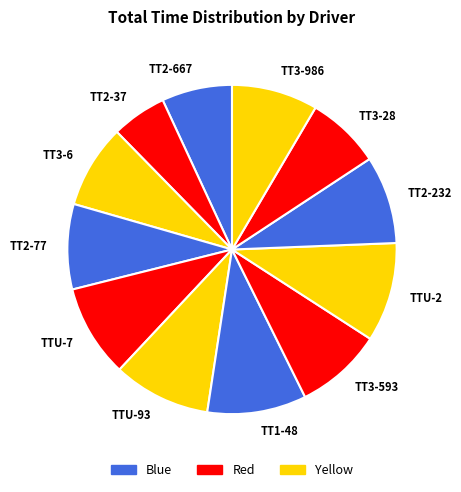

What is the ratio of the value at TT3-28 to the value at TT2-232?

0.8